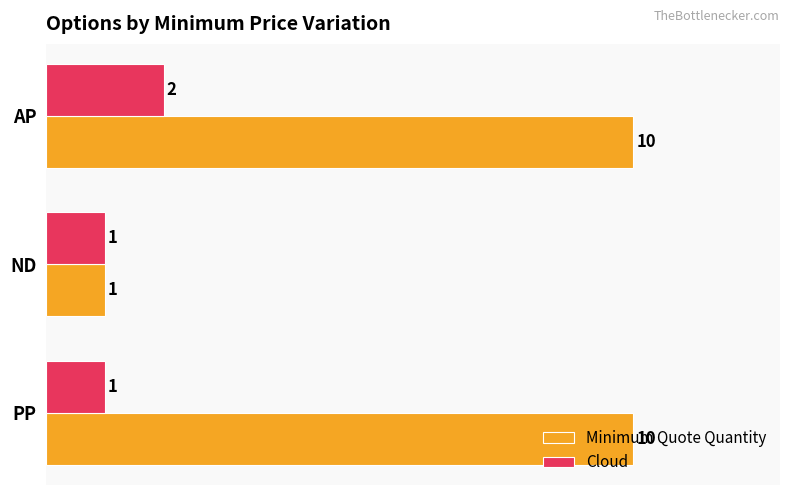

What is the average value of the Cloud series?

1